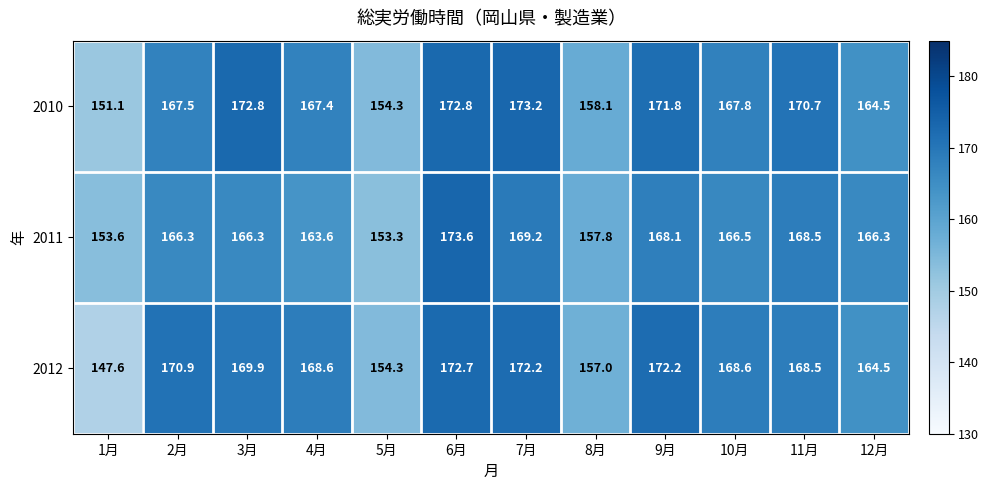

What is the difference between the highest and lowest values at 7月?

4.0